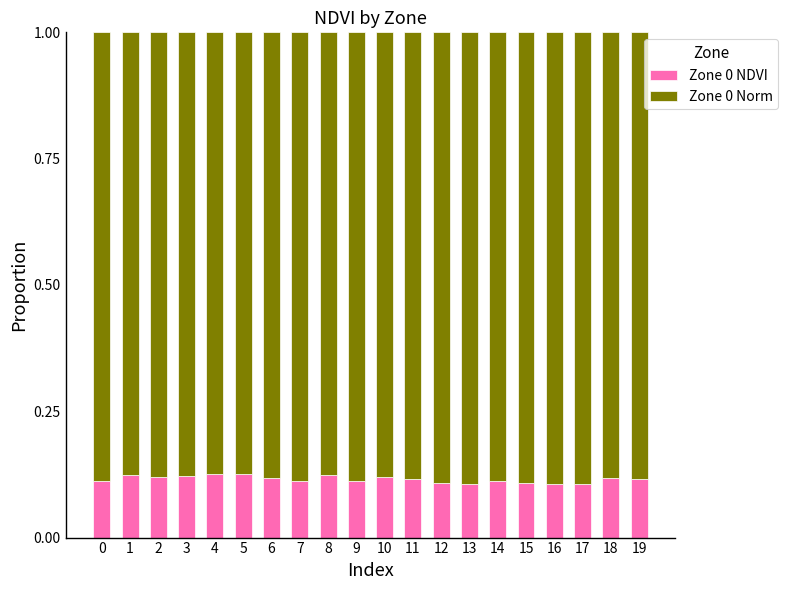

What is the total value across all series at 17?

1.0